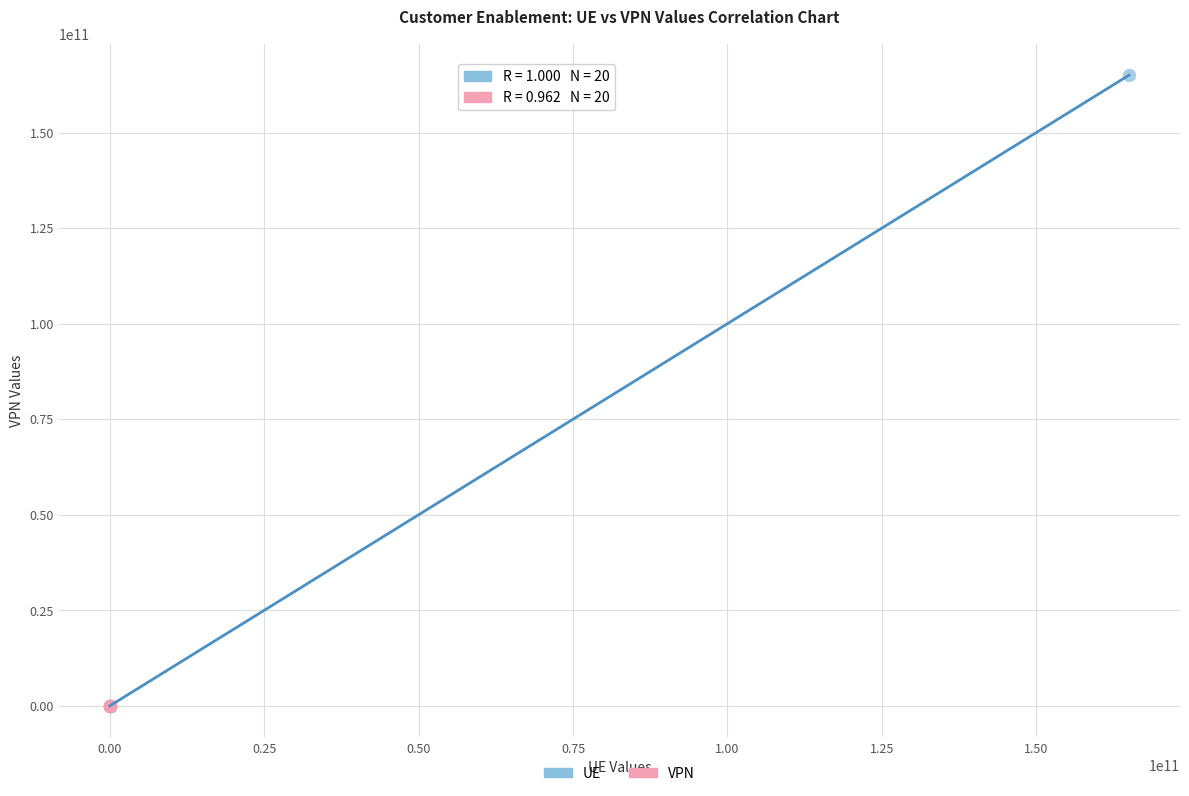

What are all the series names shown in the legend?

UE, VPN